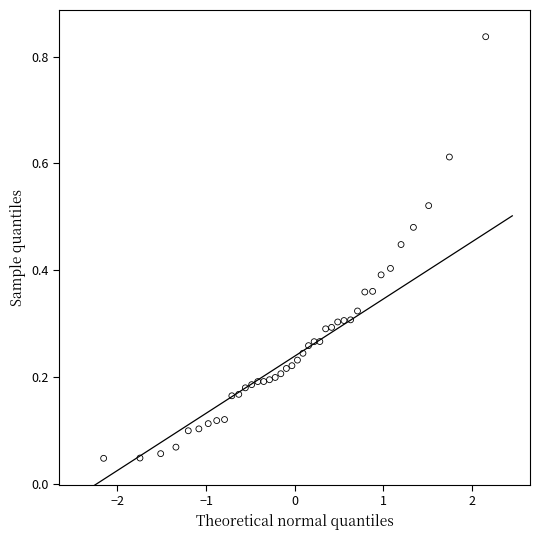

How many data points are displayed?

40